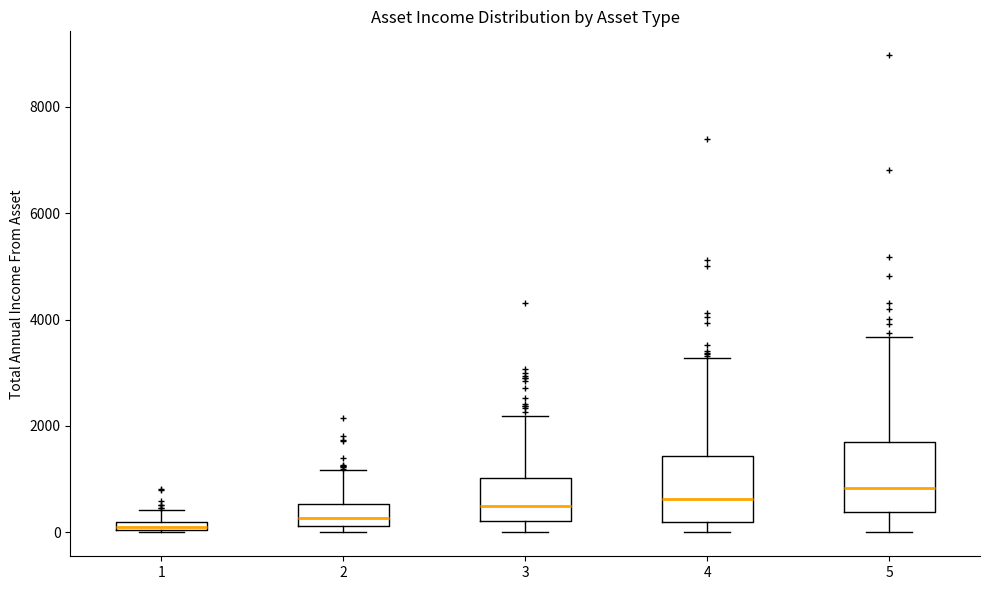

Where is the lower edge of the box at x = 5 on the y-axis? The values are not printed on the chart, so give them approximately, as read against the axis.

400